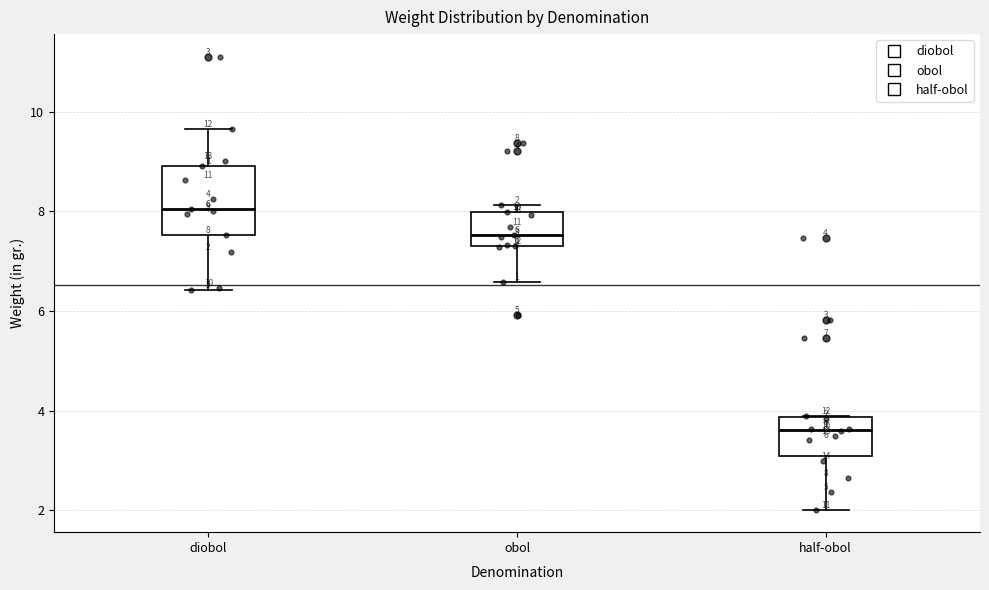

Which box is the tallest, from its lower edge to its upper edge?

diobol